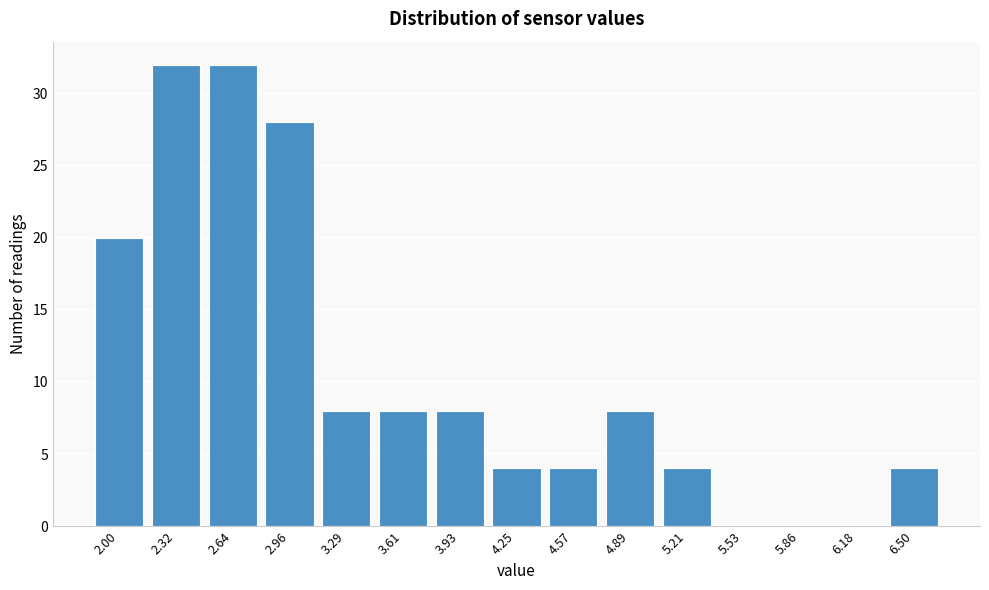

Reading left to right, what are all the values shown in this chart?

2.00=20	2.32=32	2.64=32	2.96=28	3.29=8	3.61=8	3.93=8	4.25=4	4.57=4	4.89=8	5.21=4	5.53=0	5.86=0	6.18=0	6.50=4